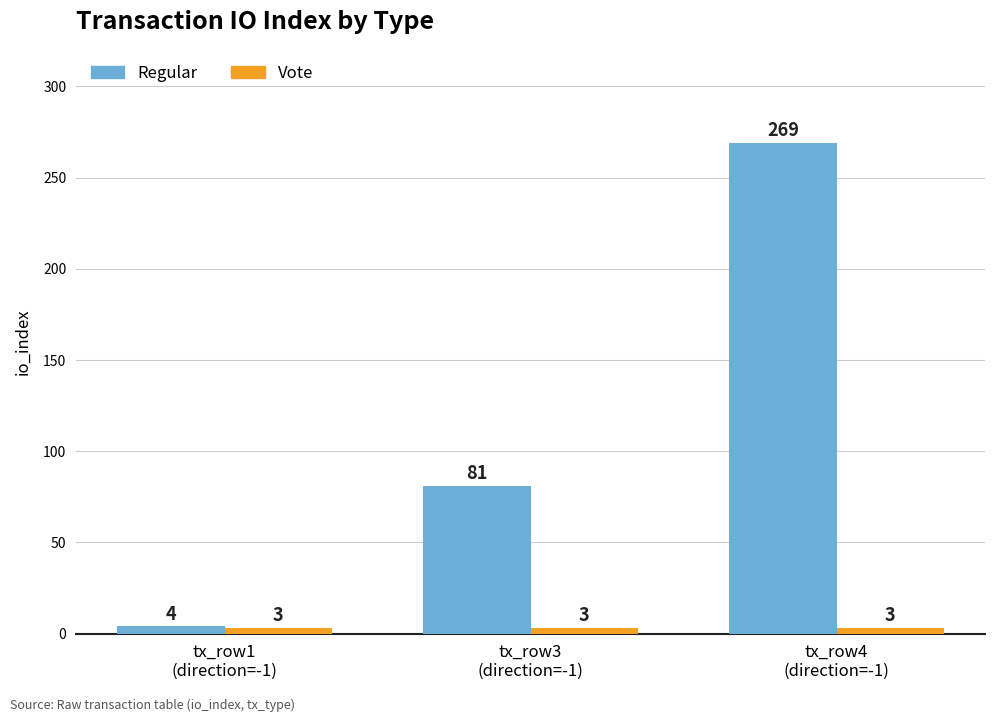

What is the minimum value for Regular?

4